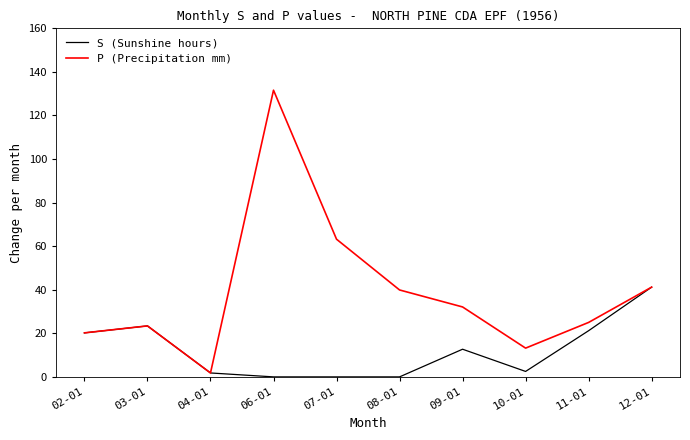

What are all the series names shown in the legend?

S (Sunshine hours), P (Precipitation mm)